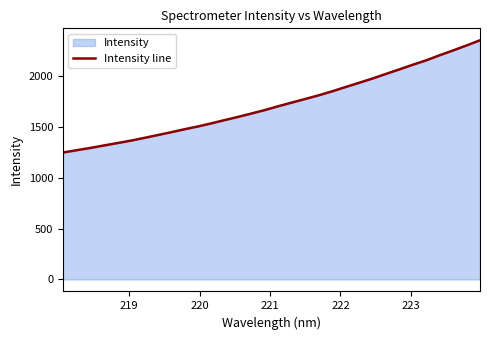

What is the greatest value displayed?

2349.1